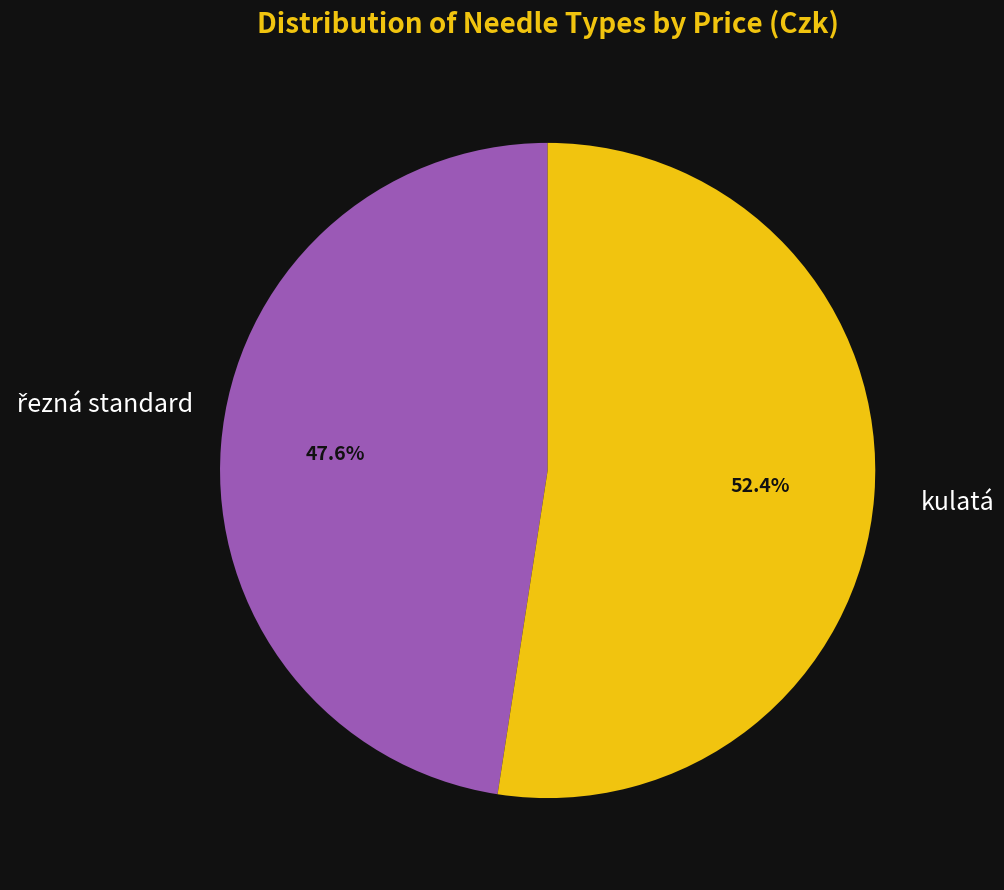

Is there any slice that represents more than half of the pie?

Yes